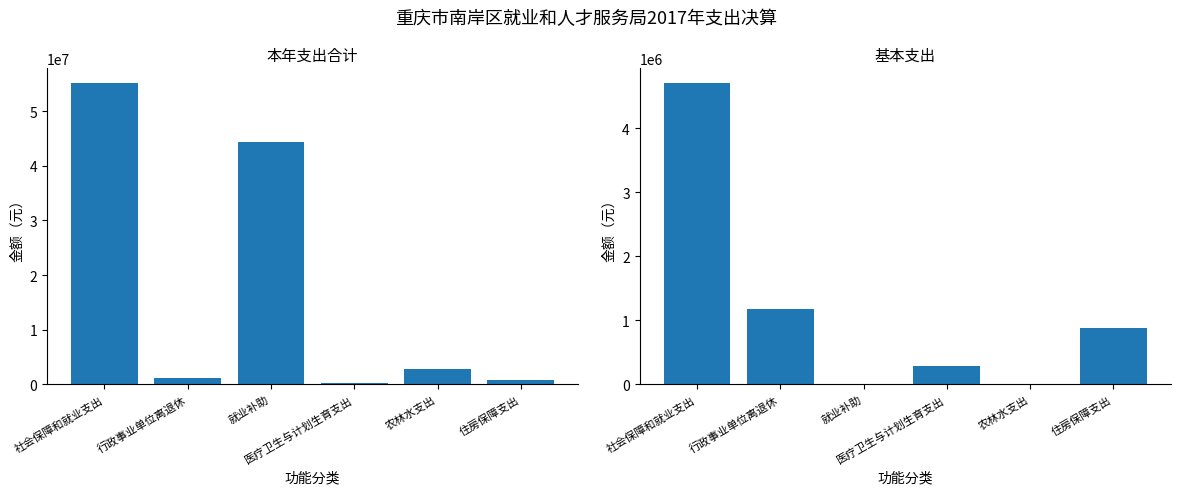

Where does the 基本支出 series first go above 889000?

社会保障和就业支出